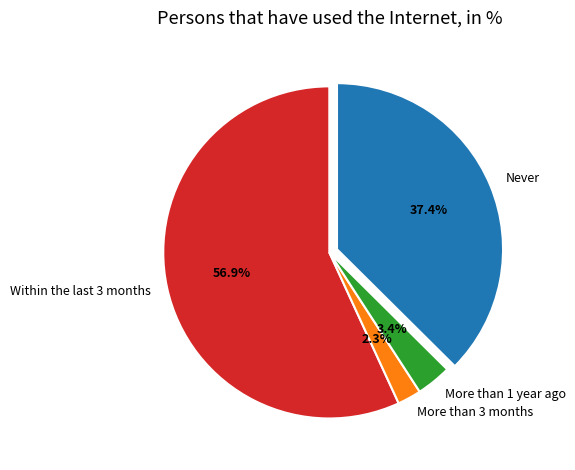

Which slice represents more than half of the pie?

Within the last 3 months